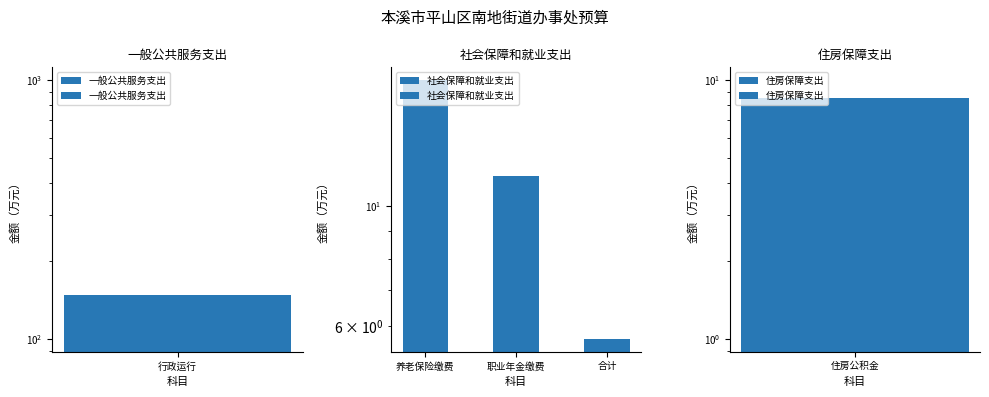

What is the average value?

11.4